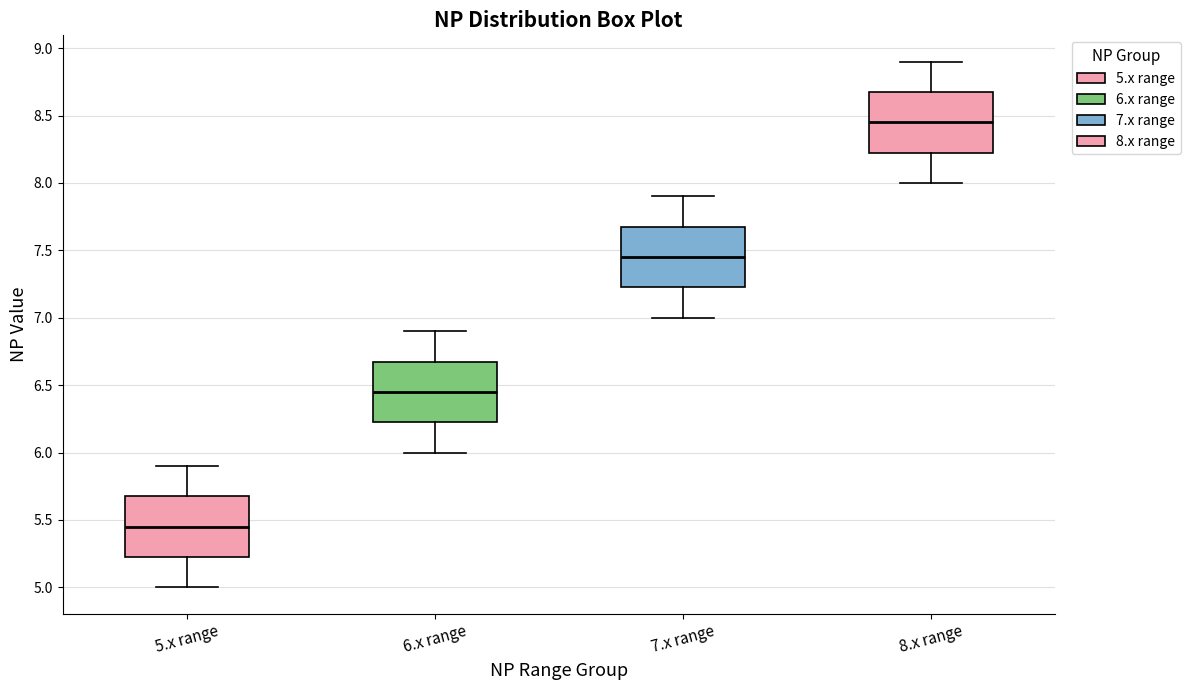

Reading left to right, read every box against the y-axis: the position of its median line, the range the box covers, and the ends of its whiskers. The values are not printed on the chart, so give them approximately, as read against the axis.

5.x range: median 5.45, box 5.25 to 5.70, whiskers 5.00 to 5.90
6.x range: median 6.45, box 6.25 to 6.70, whiskers 6.00 to 6.90
7.x range: median 7.45, box 7.25 to 7.70, whiskers 7.00 to 7.90
8.x range: median 8.45, box 8.25 to 8.70, whiskers 8.00 to 8.90